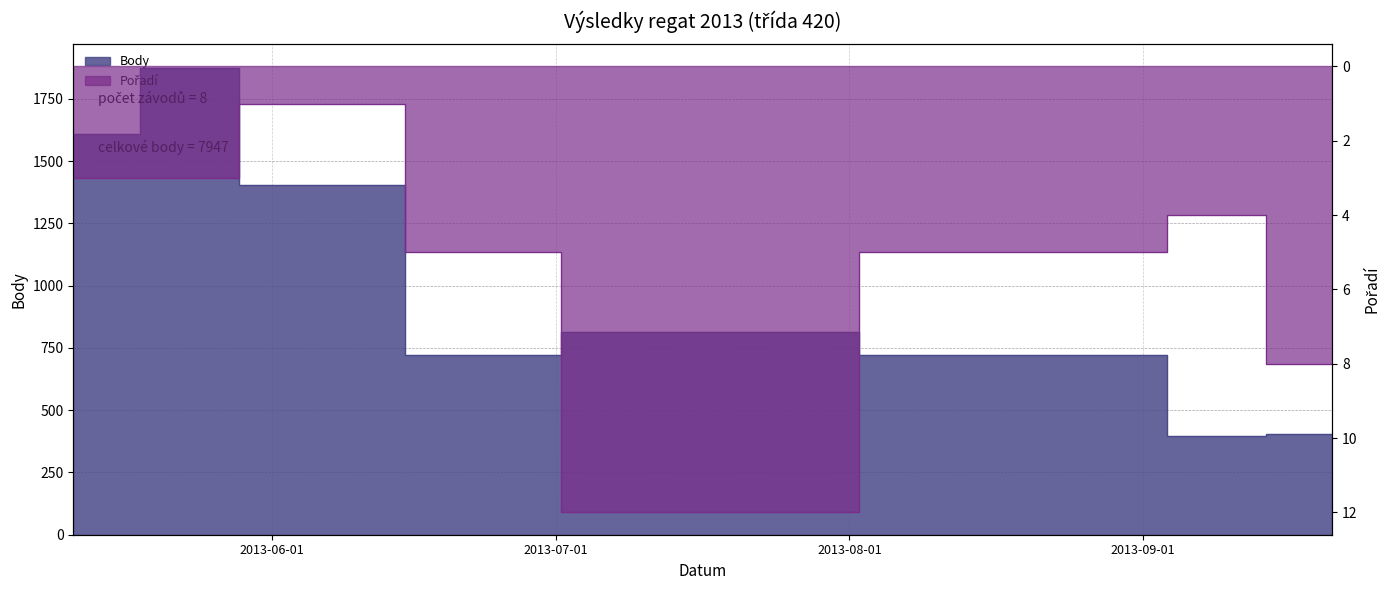

How many interior local peaks does the Body series have?

2